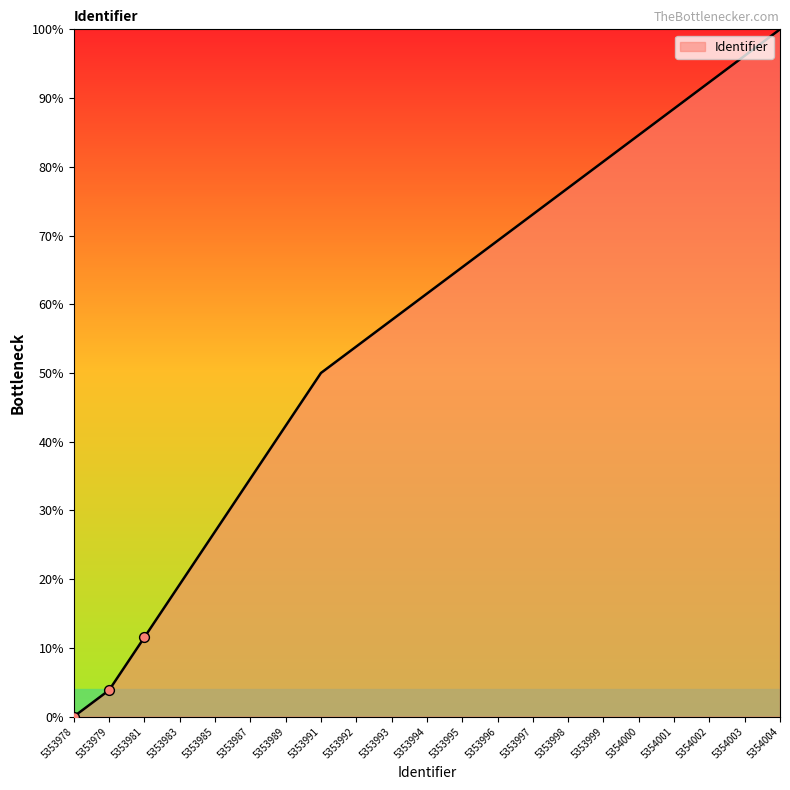

What is the ratio of the value at 5353994 to the value at 5353999?

0.8